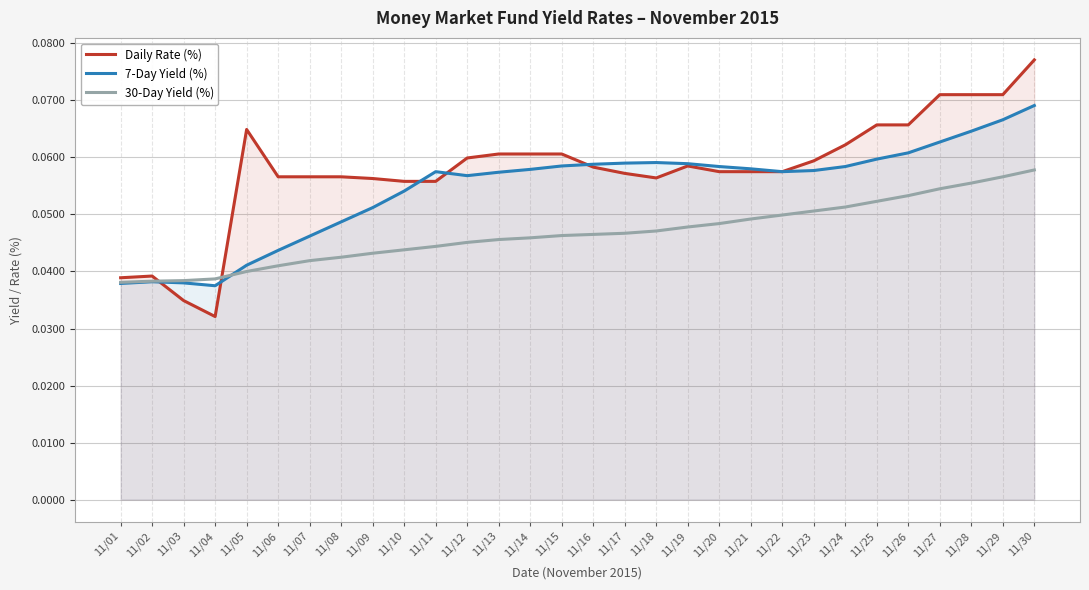

Between 11/20 and 11/26, which series saw the biggest shift?

Daily Rate (%)